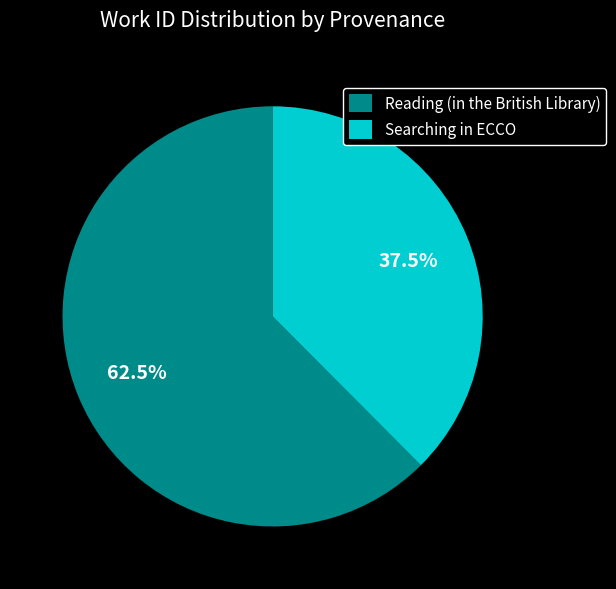

Rank the categories by value from highest to lowest.

Reading (in the British Library), Searching in ECCO